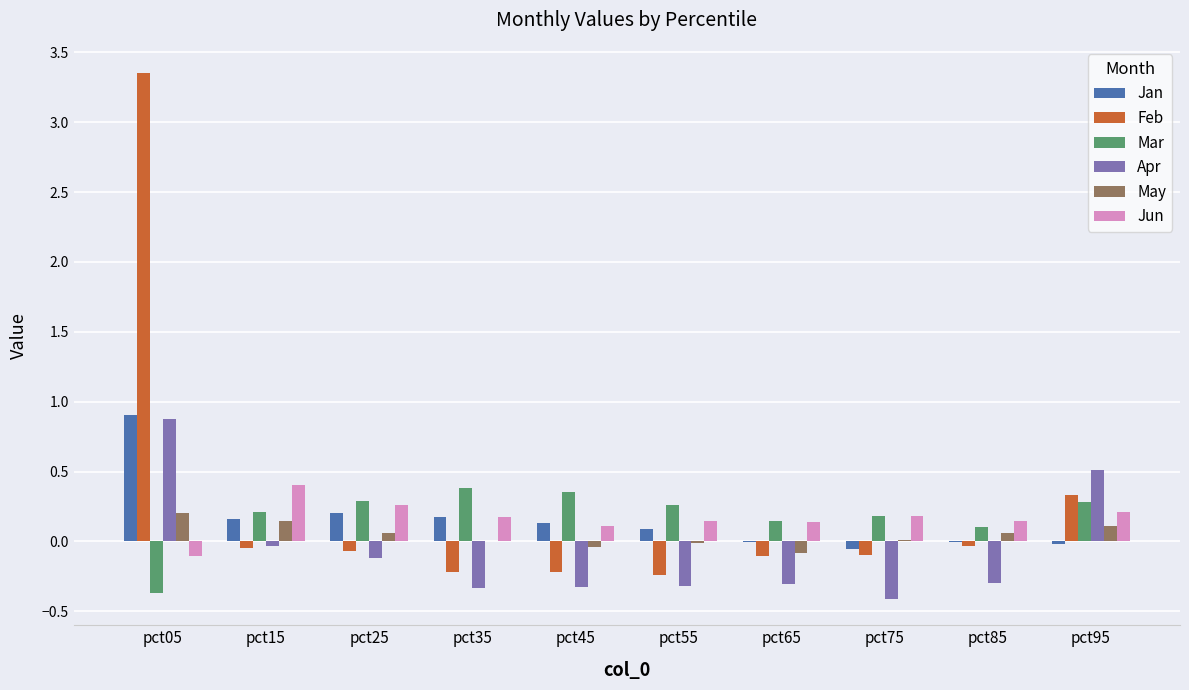

What are all the series names shown in the legend?

Jan, Feb, Mar, Apr, May, Jun